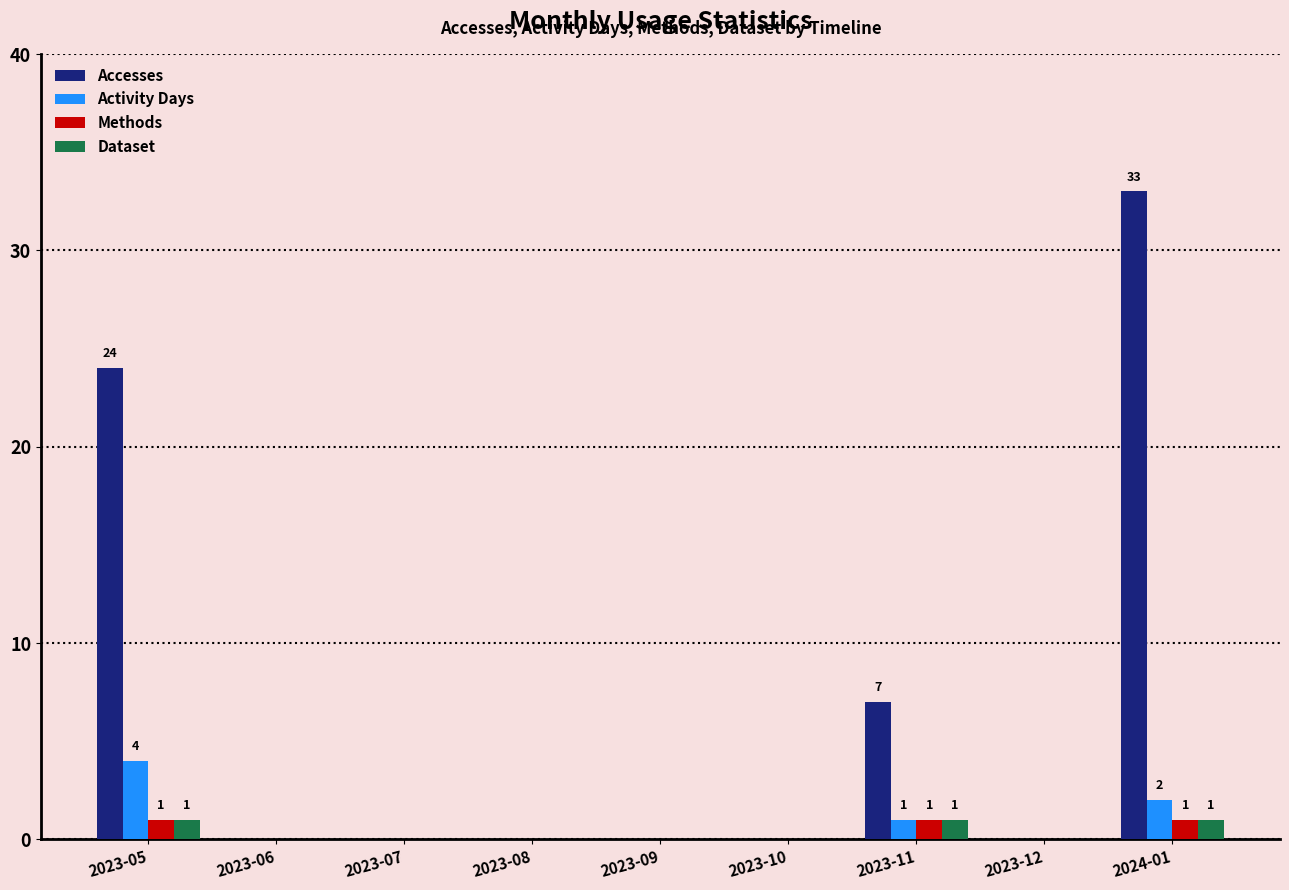

How many distinct data groups are displayed?

4